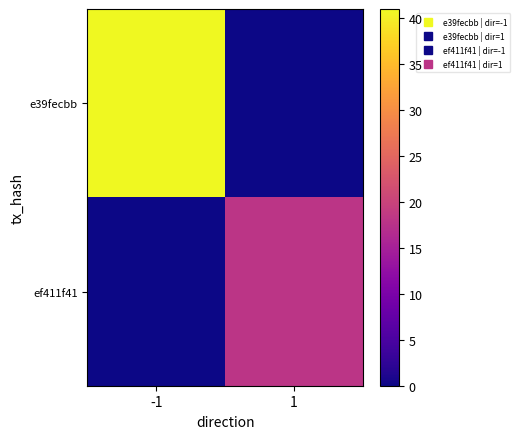

Which series has the largest range (max minus min)?

e39fecbb